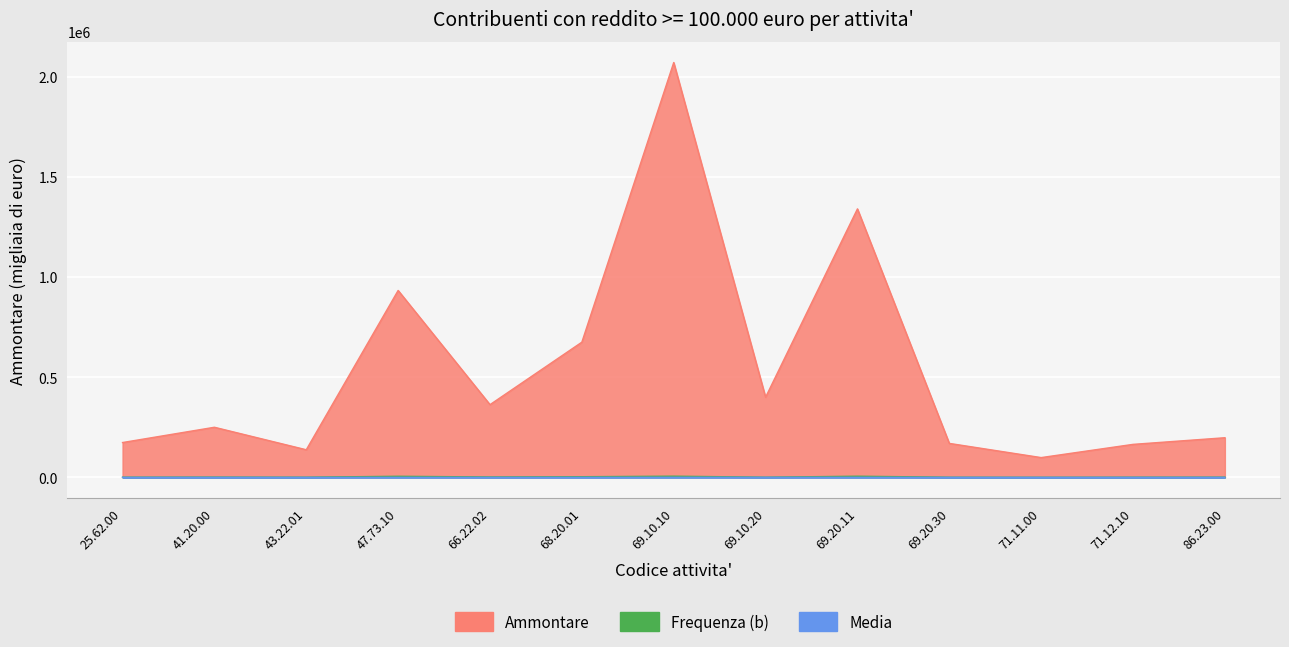

True or false: Ammontare and Frequenza (b) cross at least once.

False